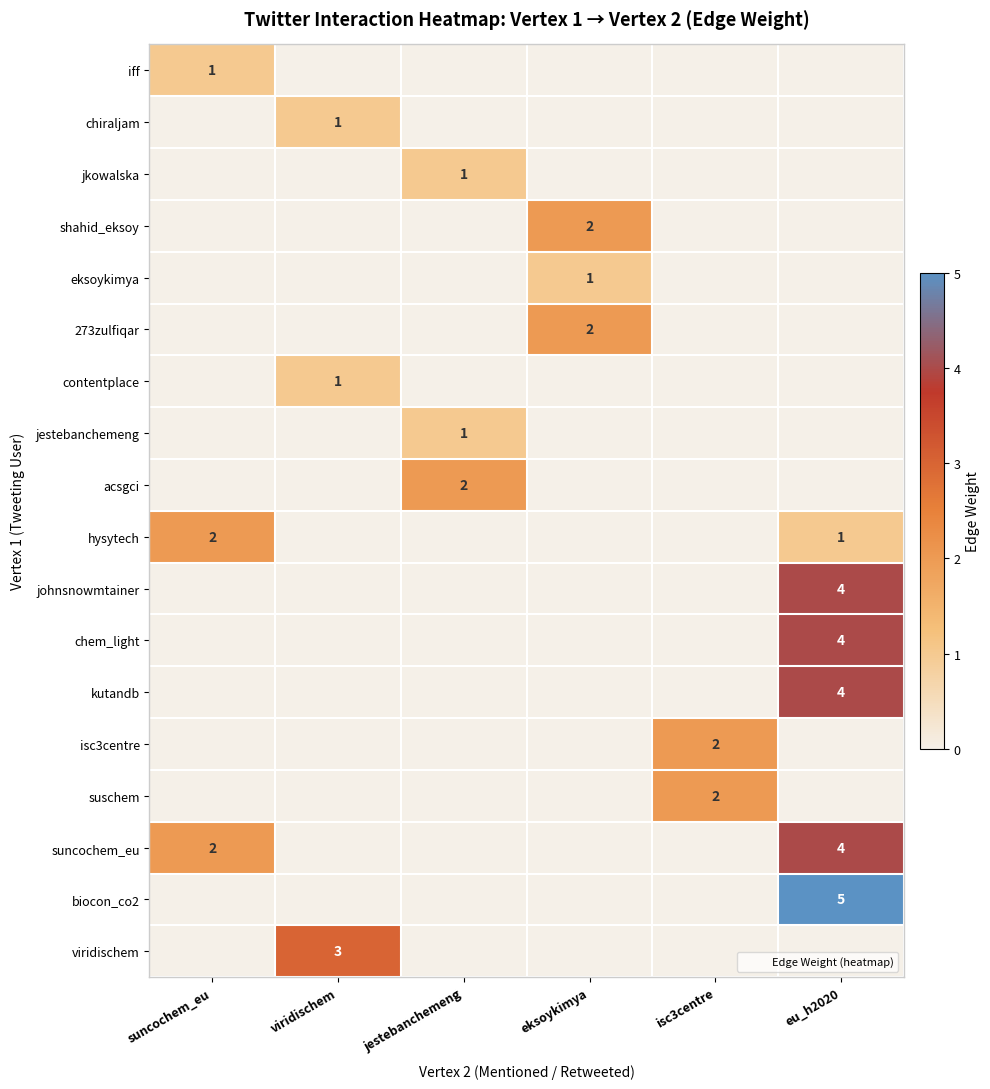

At which label does iff reach its peak?

suncochem_eu